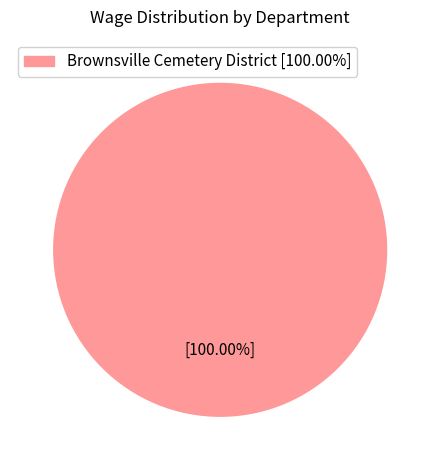

Rank the categories by value from highest to lowest.

Brownsville Cemetery District [100.00%]